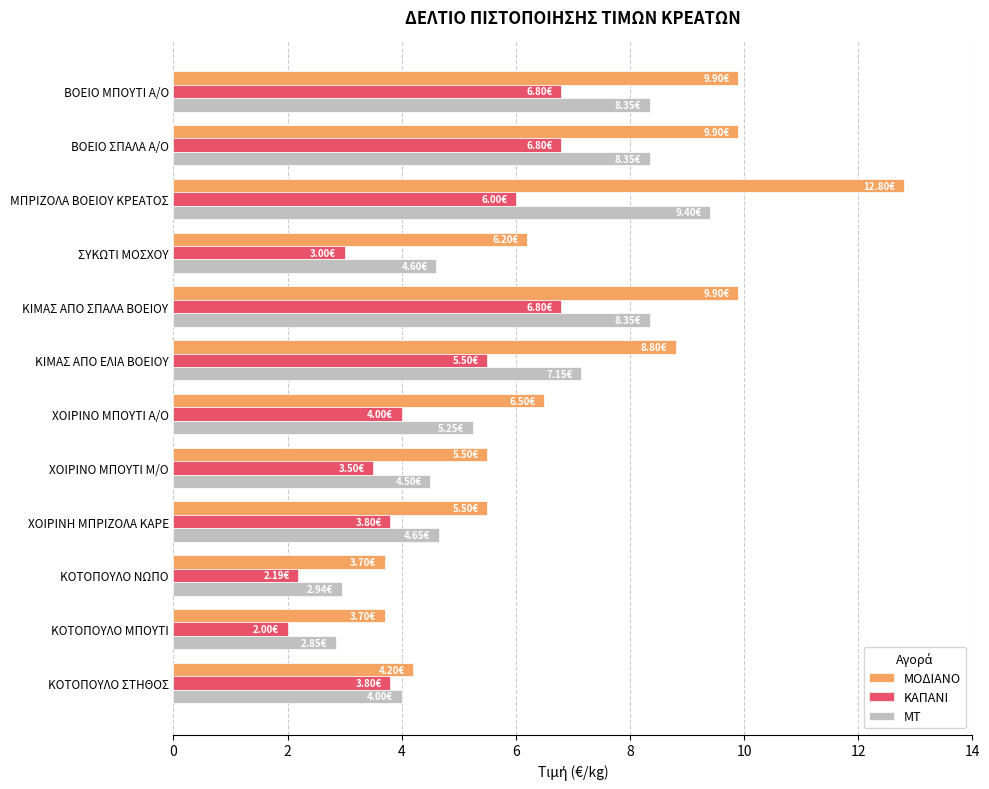

At which category is the sum across all series the highest?

ΜΠΡΙΖΟΛΑ ΒΟΕΙΟΥ ΚΡΕΑΤΟΣ